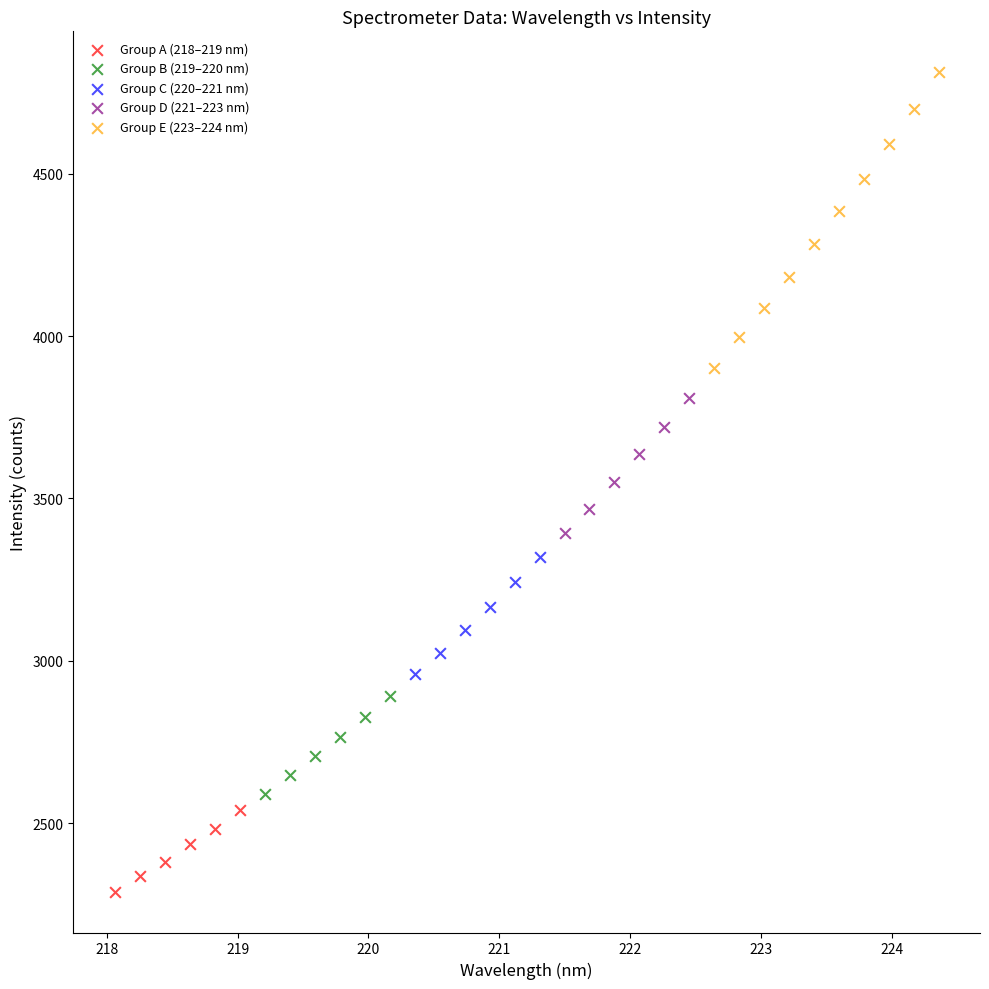

What are all the series names shown in the legend?

Group A (218–219 nm), Group B (219–220 nm), Group C (220–221 nm), Group D (221–223 nm), Group E (223–224 nm)